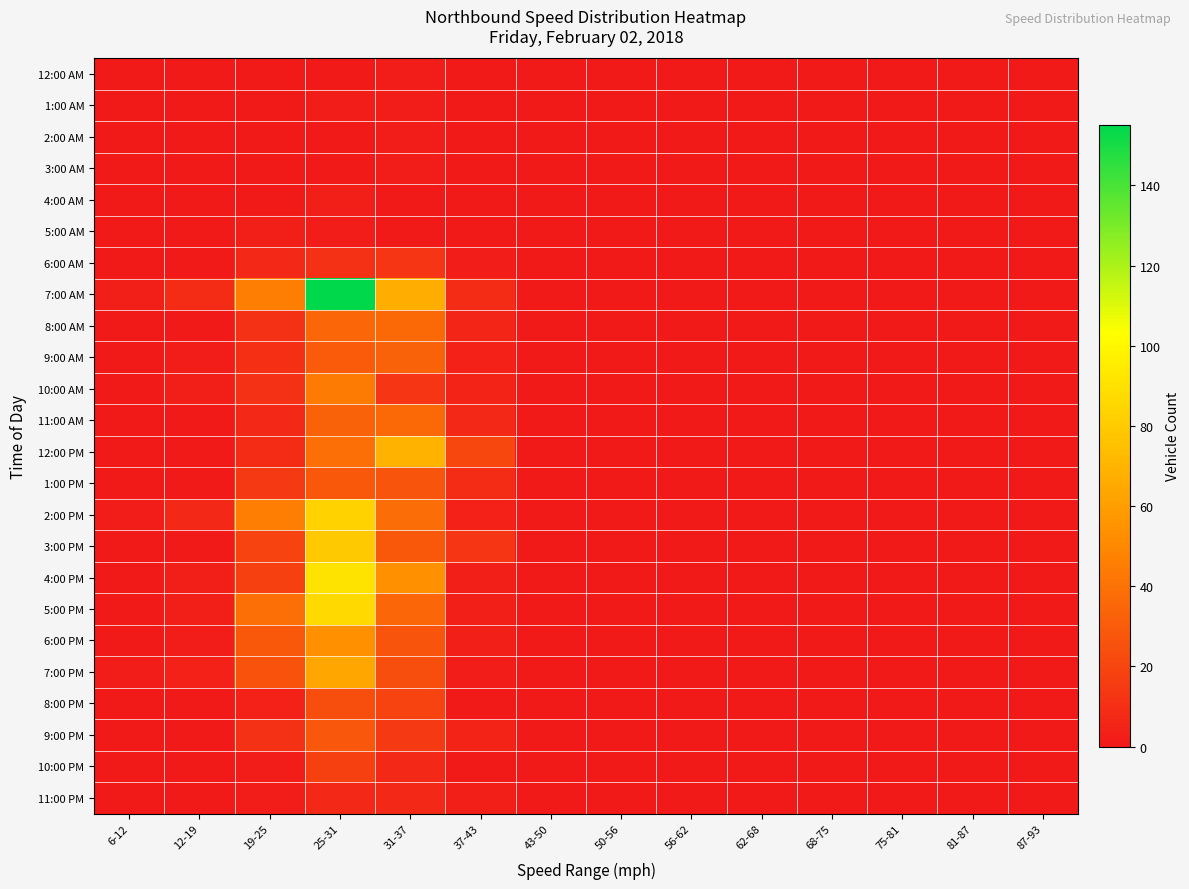

What is the difference between the highest and lowest values at 19-25?

46